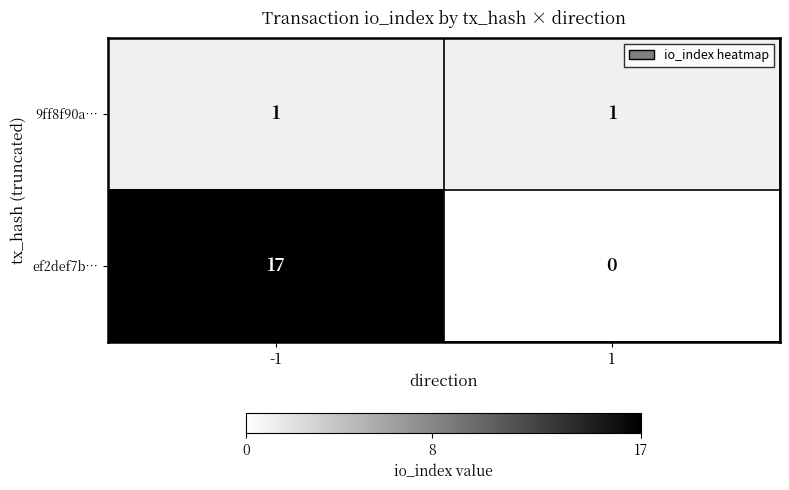

What is the sum of the ef2def7b… values at 1 and -1?

17